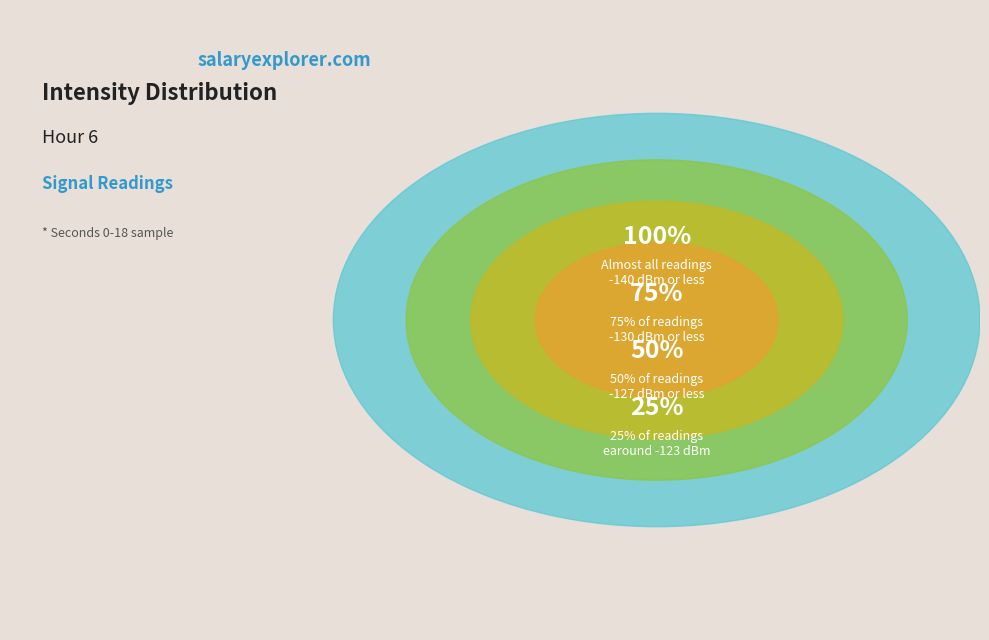

Is it true that 14 is 18% of the pie?

False